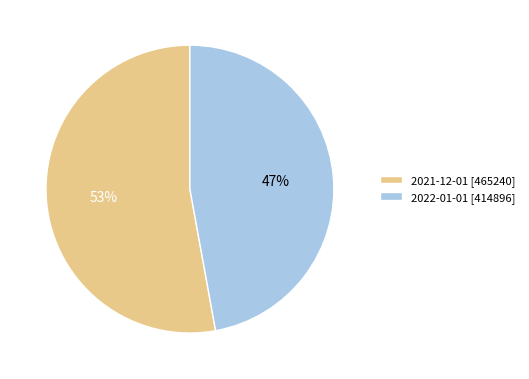

Which category has the smallest portion of the pie?

2022-01-01